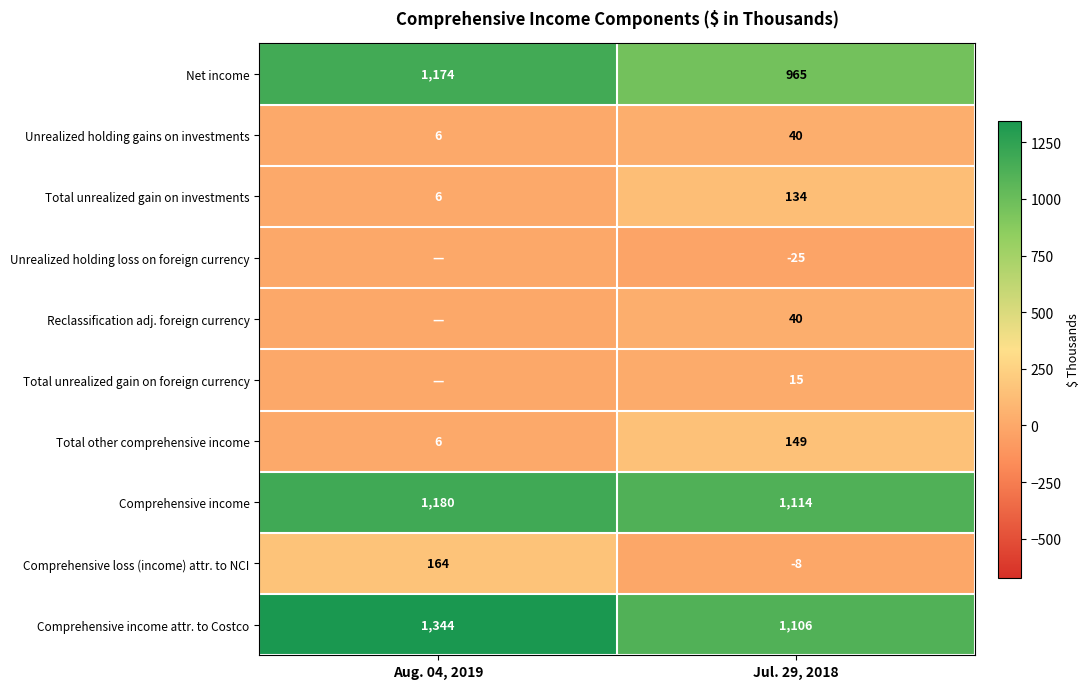

Where is Net income nearest to the value 1069?

Jul. 29, 2018